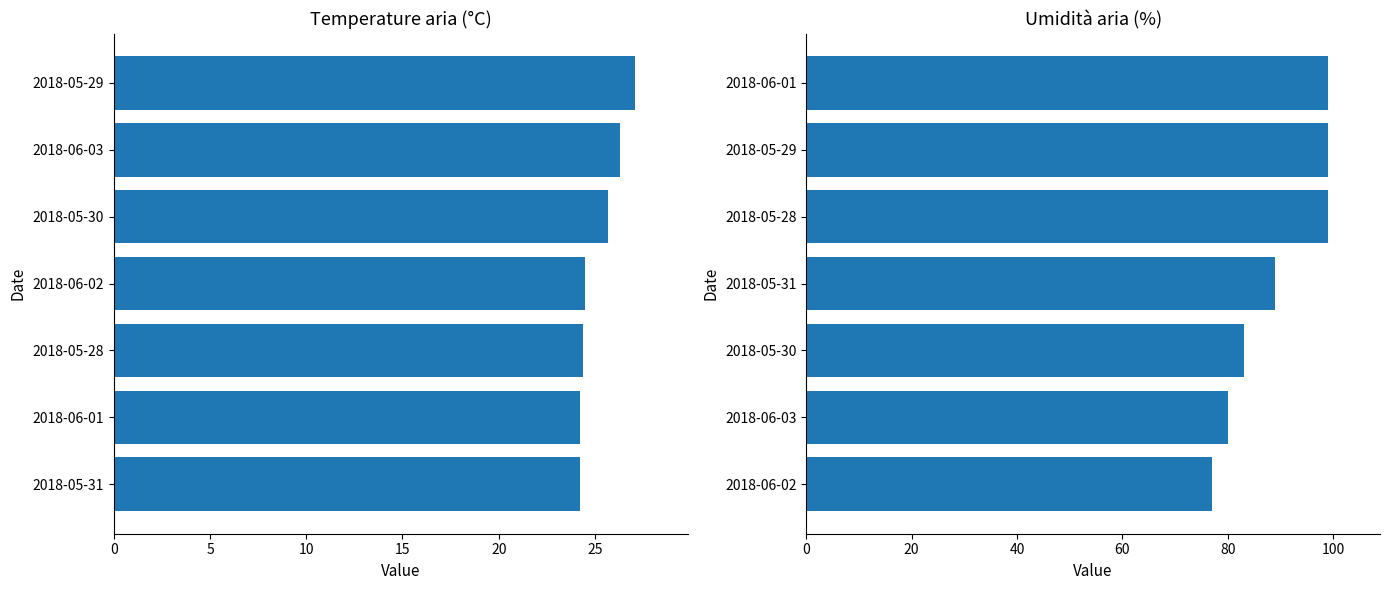

How many values in the Umidità Max (%) series are below 89?

3